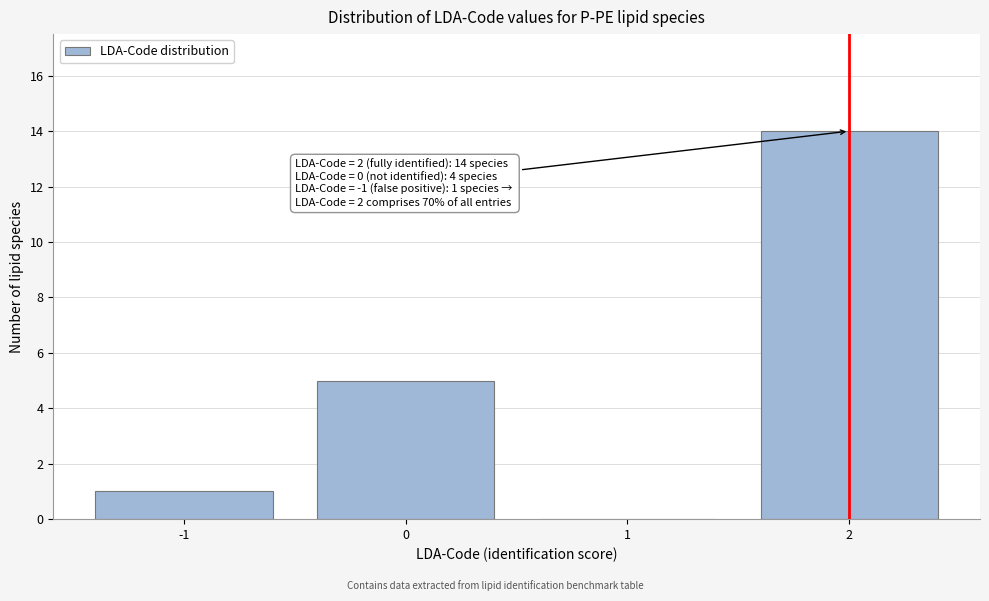

Over which range of the x-axis is the bar tallest?

1.5 to 2.5